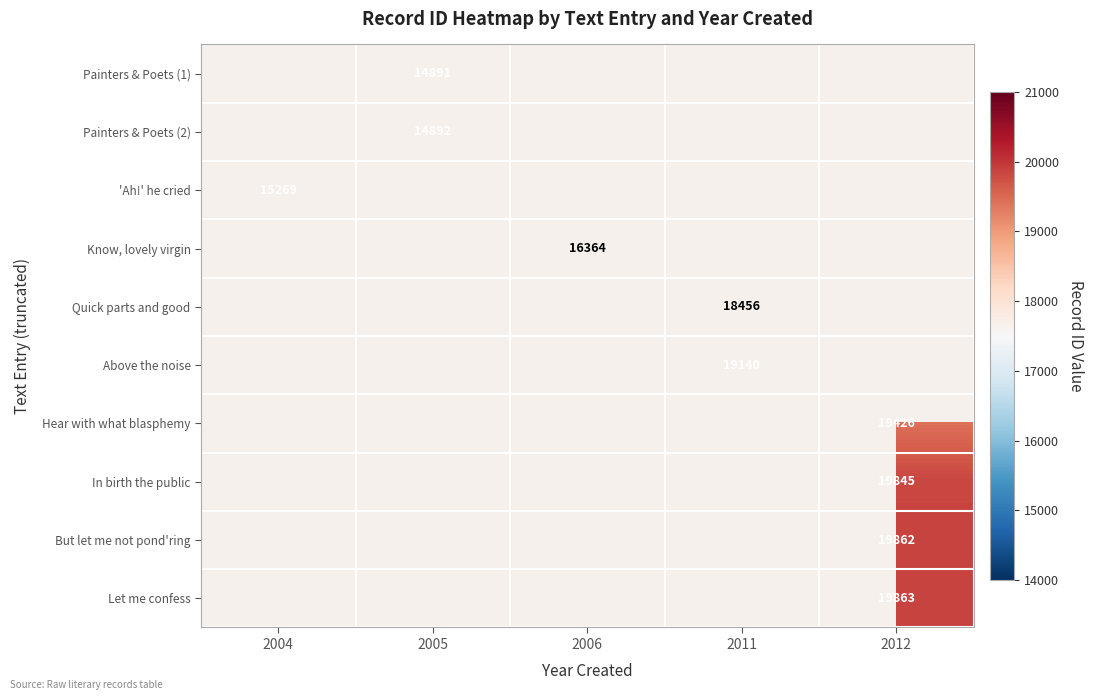

The Quick parts and good series shows 18456 at 2011. True or false?

True